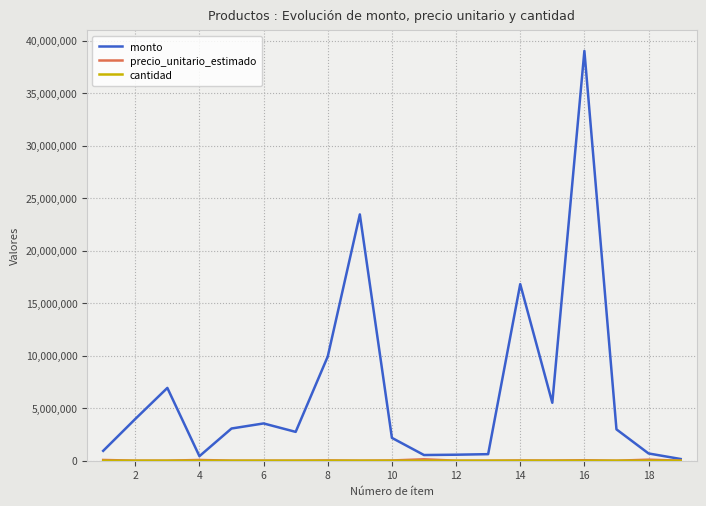

Which series has the largest total across all categories?

monto